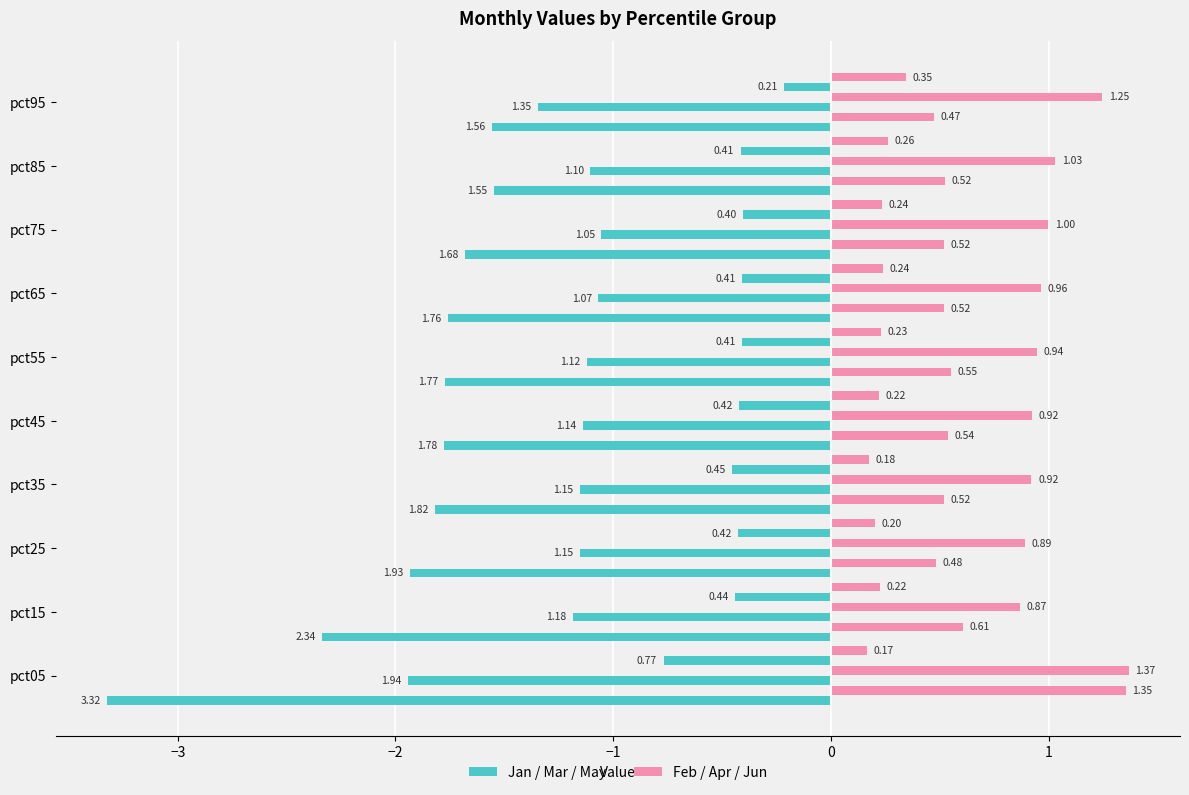

How many categories are shown in the chart?

10